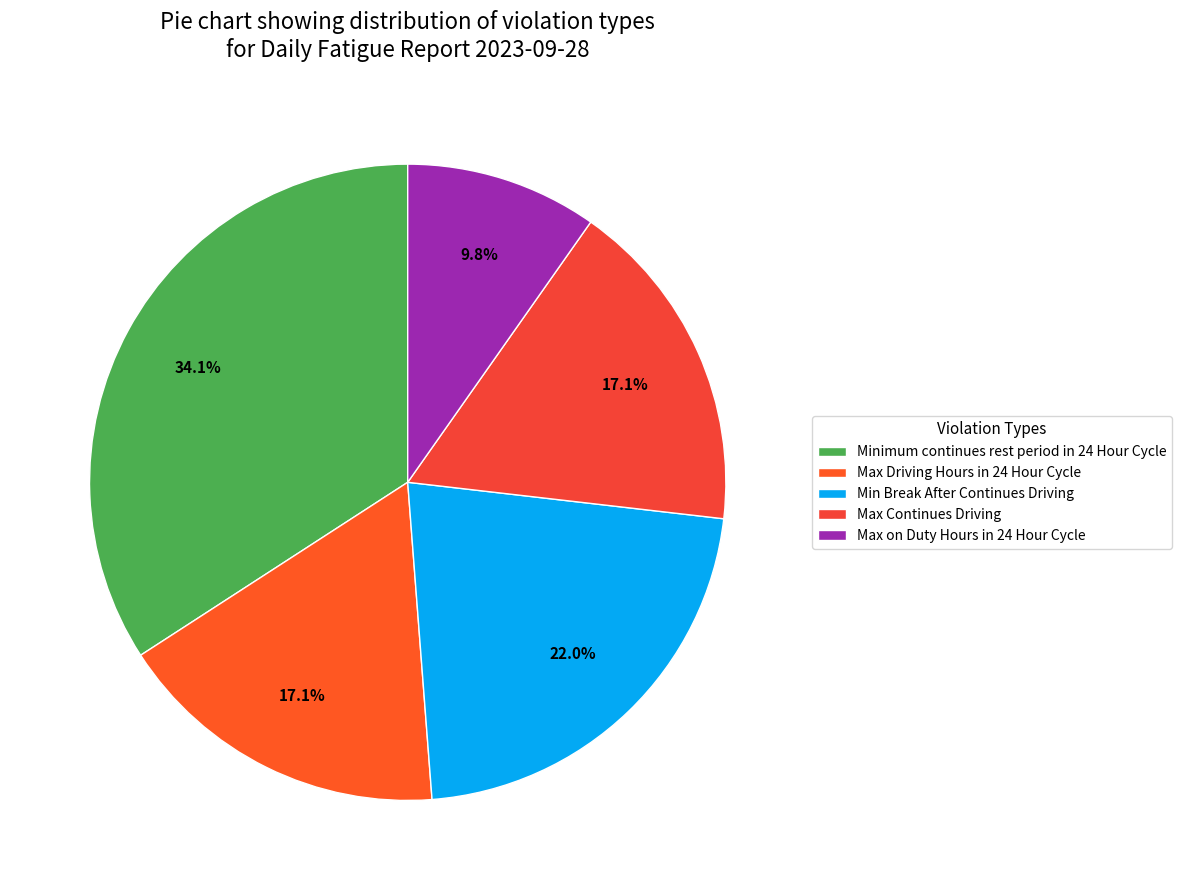

What is the change in value from Minimum continues rest period in 24 Hour Cycle to Max Driving Hours in 24 Hour Cycle?

-7